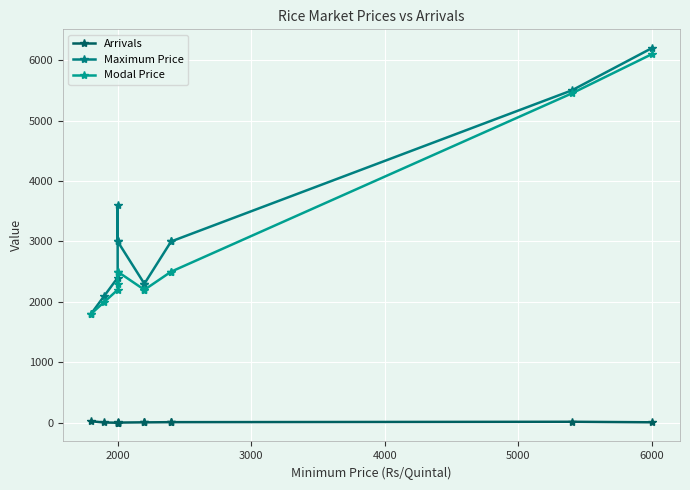

Where is Modal Price nearest to the value 3950?

2000